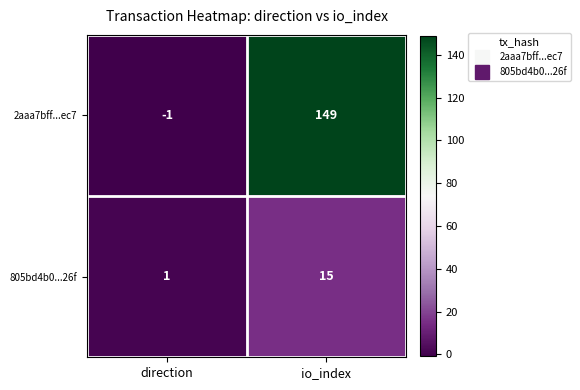

Count the number of data series in this chart.

2